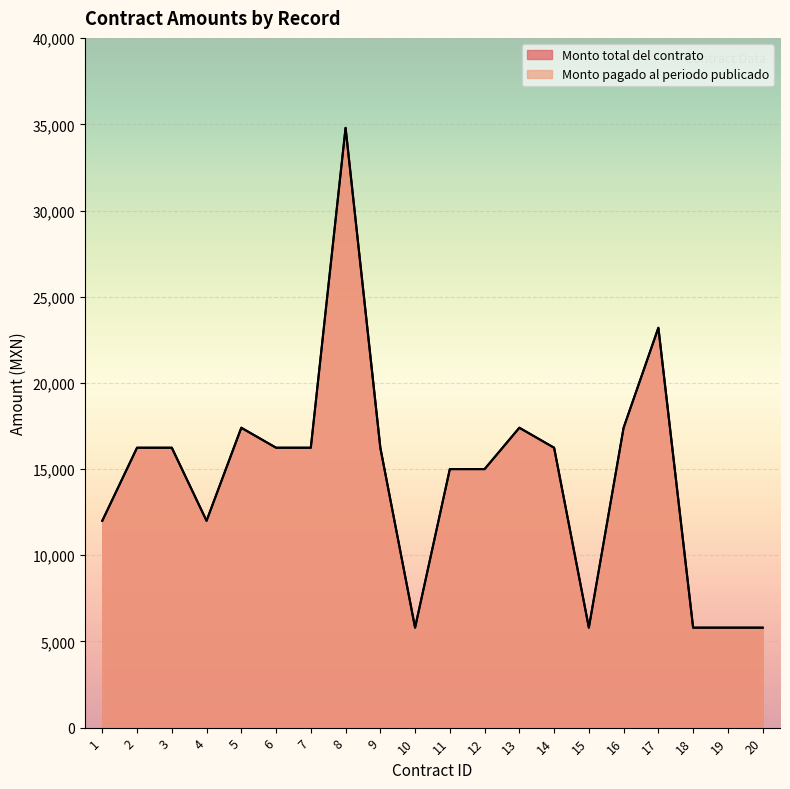

True or false: Monto total del contrato has a value of 17400.0 at 16.

True